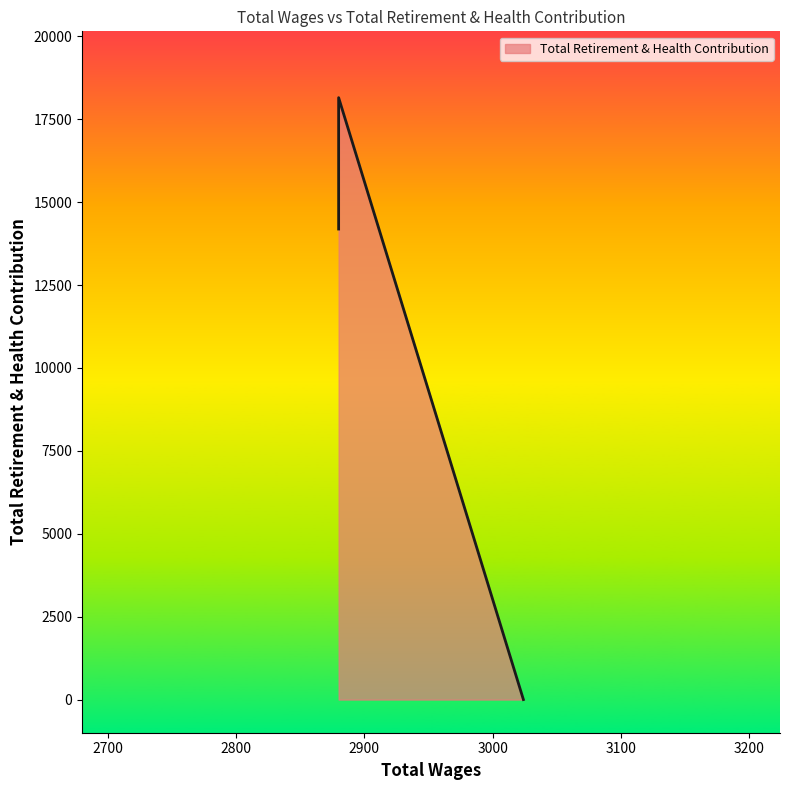

Reading left to right, transcribe all the data shown in this chart.

3024.0=0	2880.0=14189	2880.0=18151	2880.0=18151